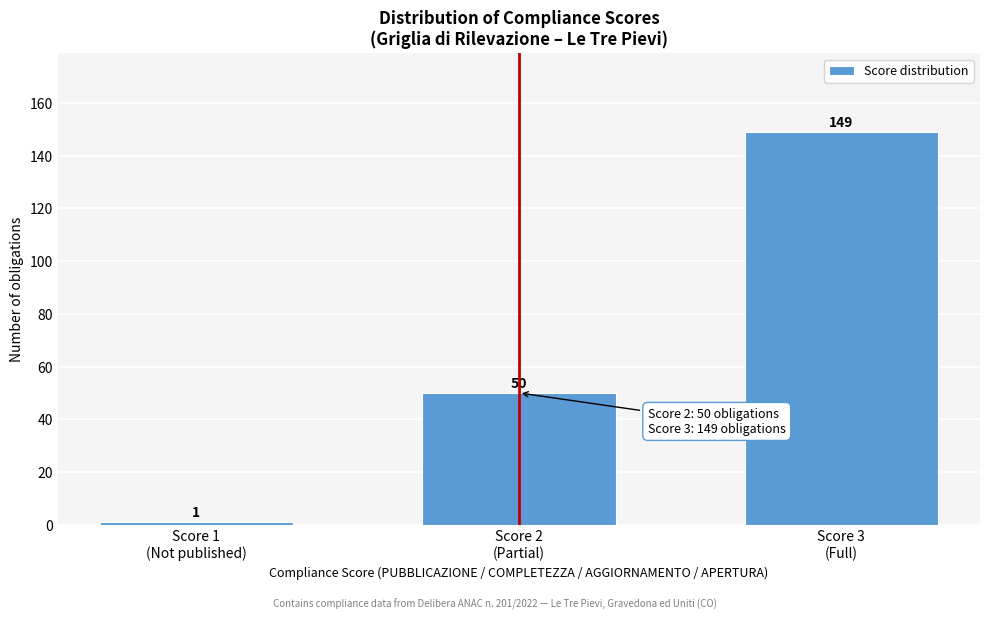

Reading left to right, list all the values displayed in this chart.

1	50	149